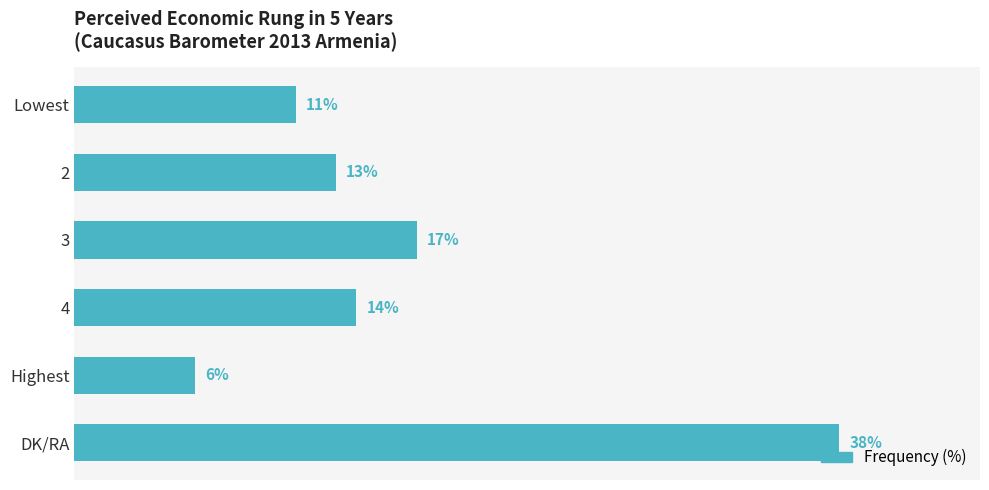

Which label corresponds to the smallest value in the chart?

Highest